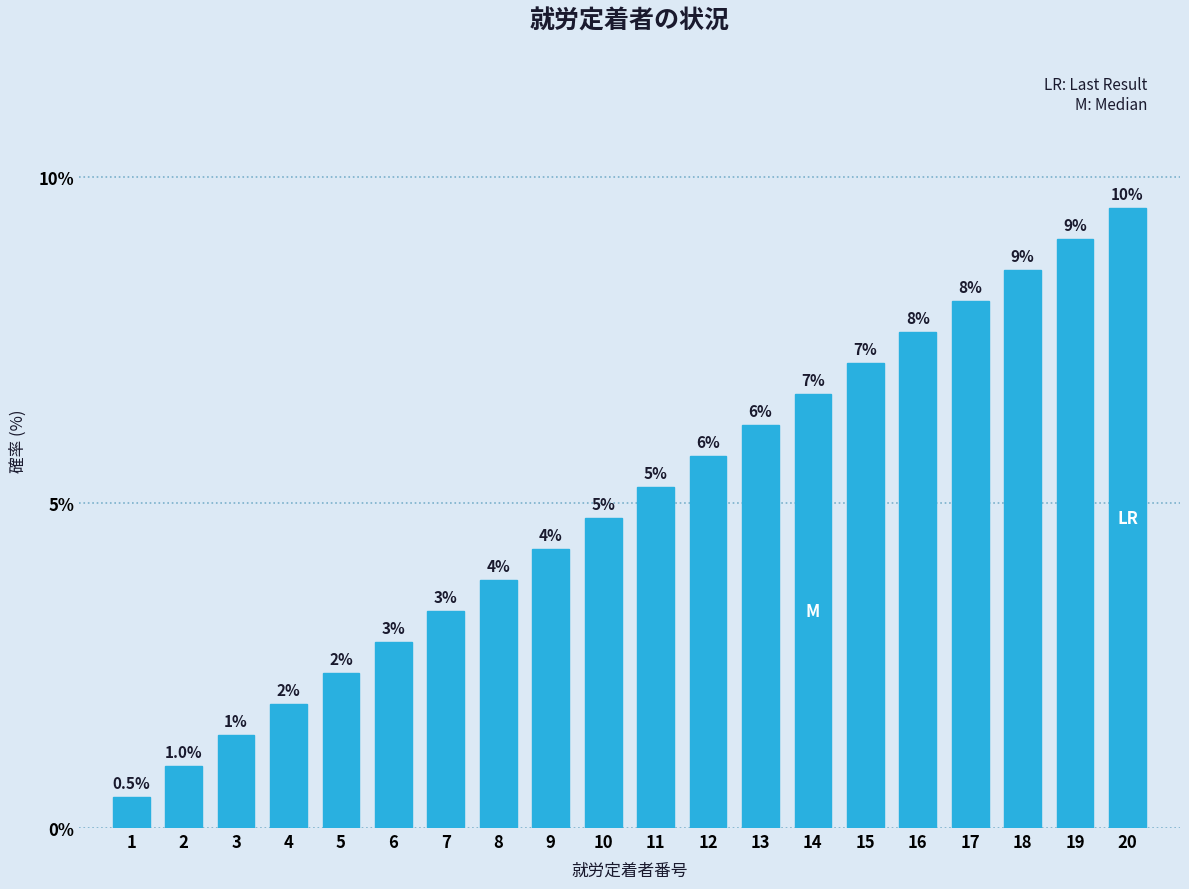

Does the chart contain any negative values?

No